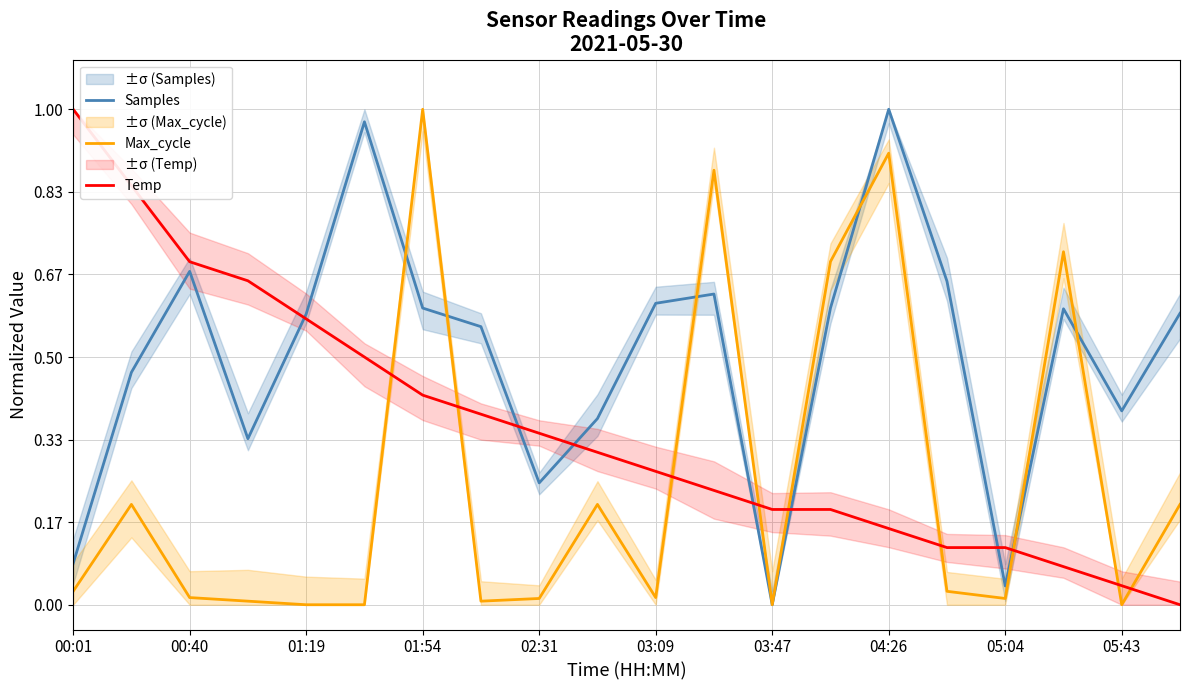

Which category has the lowest value in the Samples series?

03:47